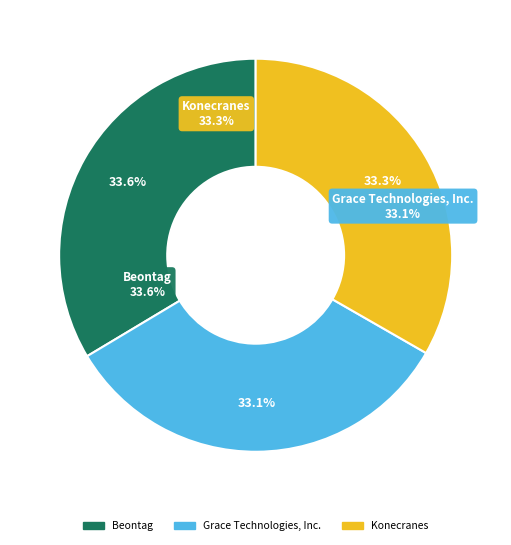

Is Grace Technologies, Inc. the majority of the pie?

No